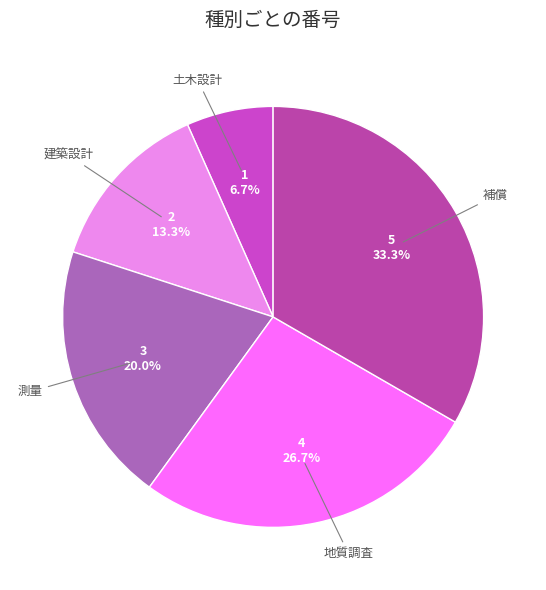

What is the smallest slice in the pie chart?

土木設計